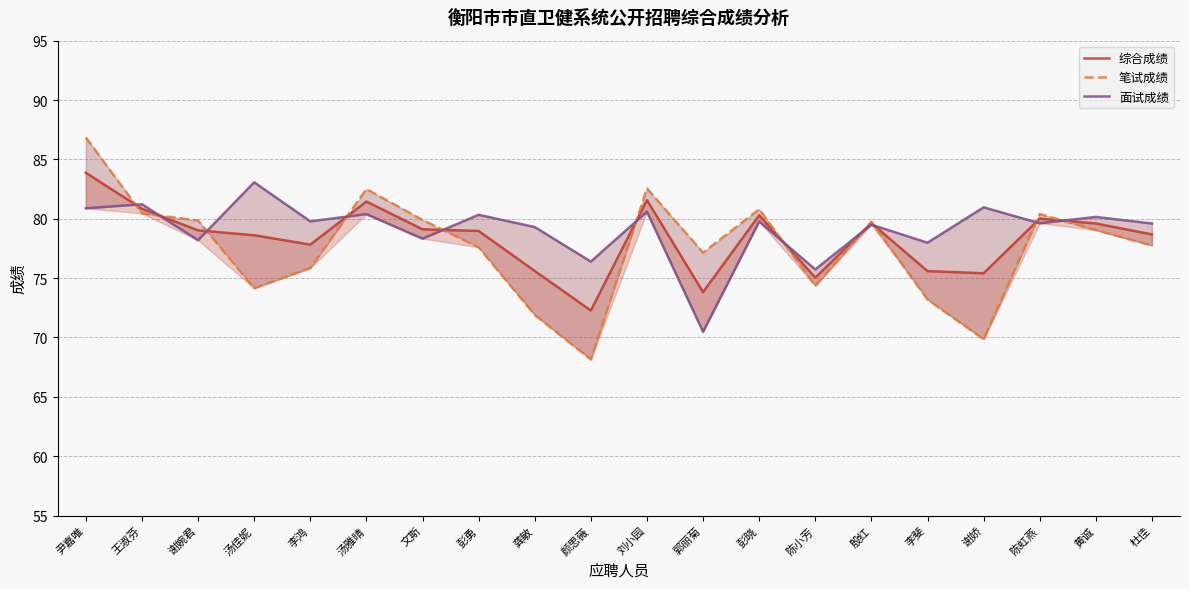

Is the value of 笔试成绩 at 尹嘉唯 greater than the value of 综合成绩 at 彭勇?

Yes